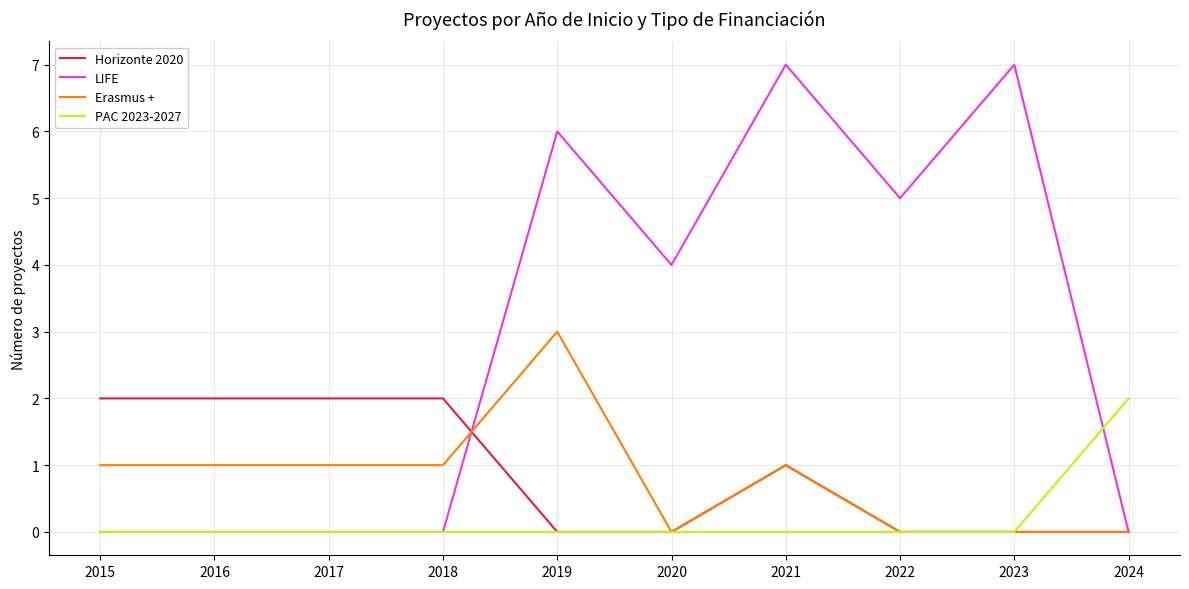

Is the value of Horizonte 2020 at 2020 greater than the value of Erasmus + at 2021?

No